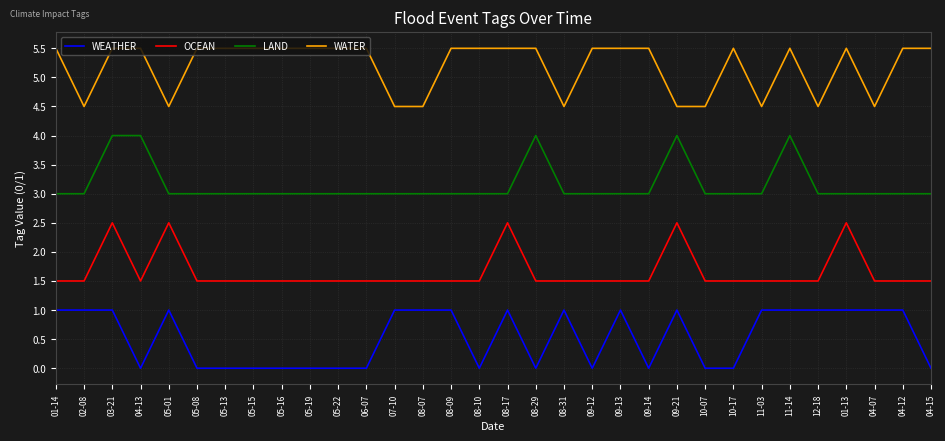

What position from the right is 05-15?

25